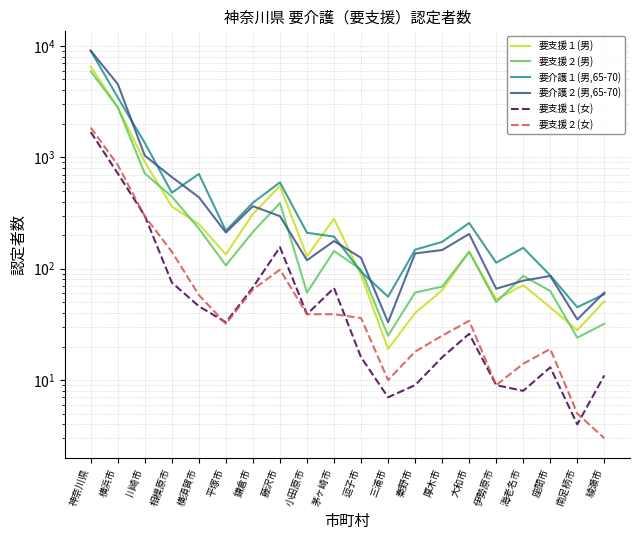

At how many categories does at least one series exceed 7121?

1